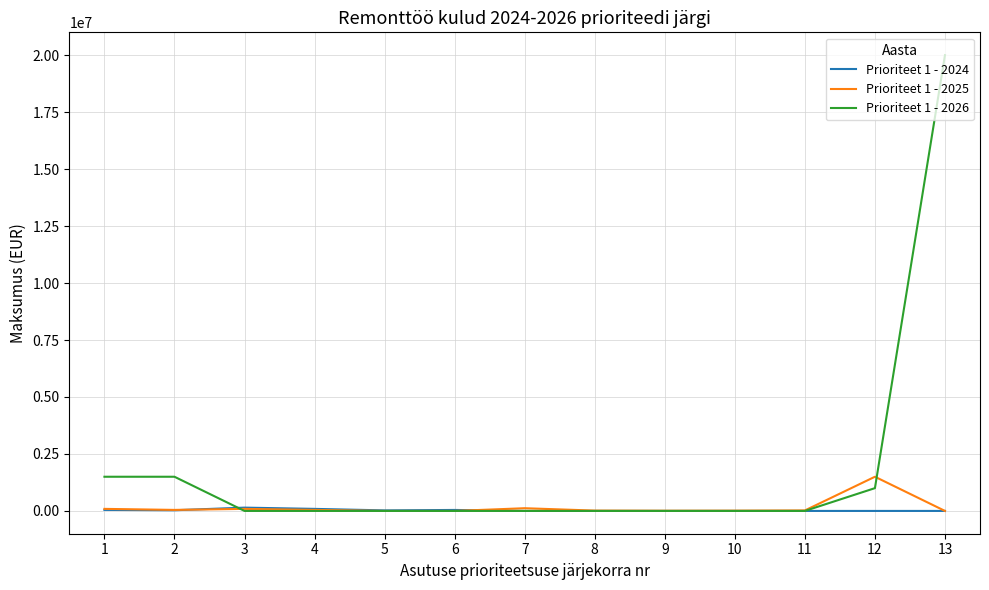

The value of Prioriteet 1 - 2025 at 5 is 827926. True or false?

False